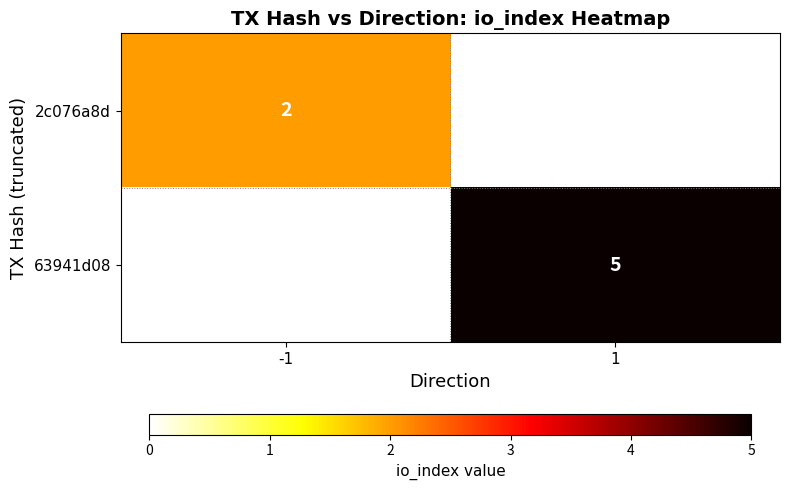

True or false: 2c076a8d has a value of 3 at -1.

False